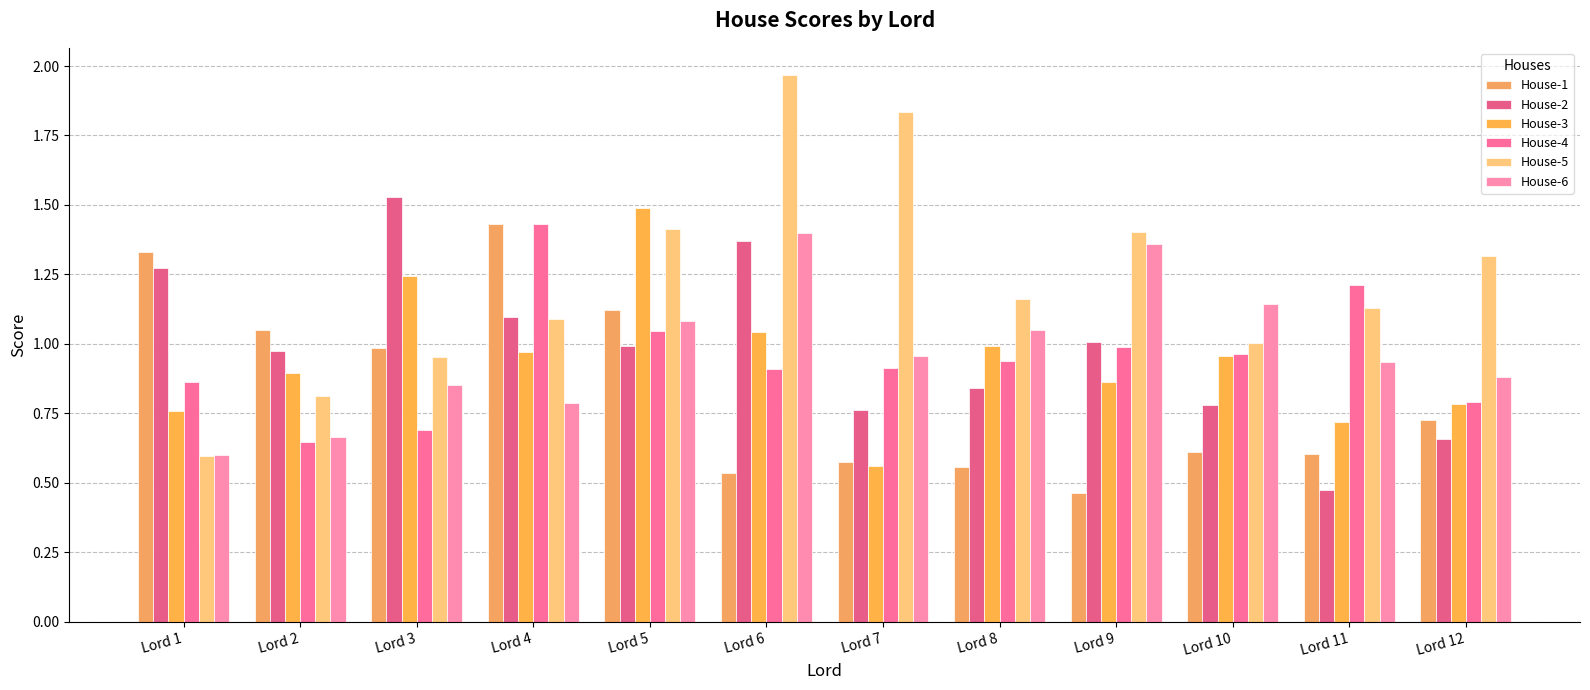

The value of House-6 at Lord 5 is 0.3. True or false?

False